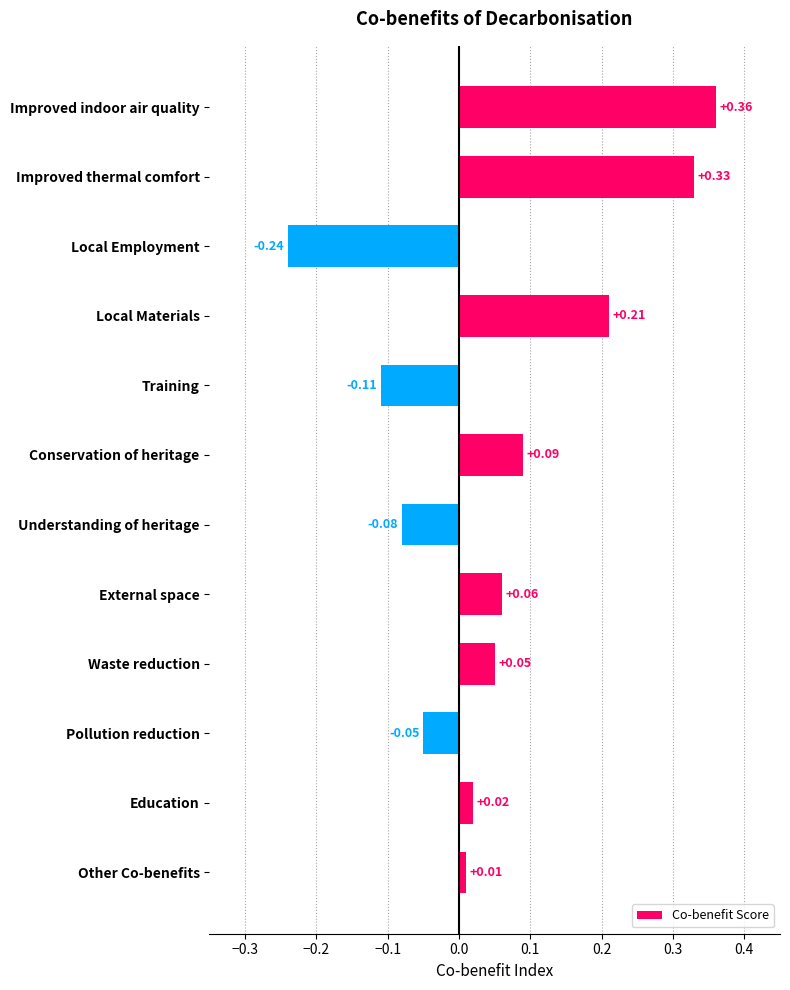

Does the chart contain any negative values?

Yes